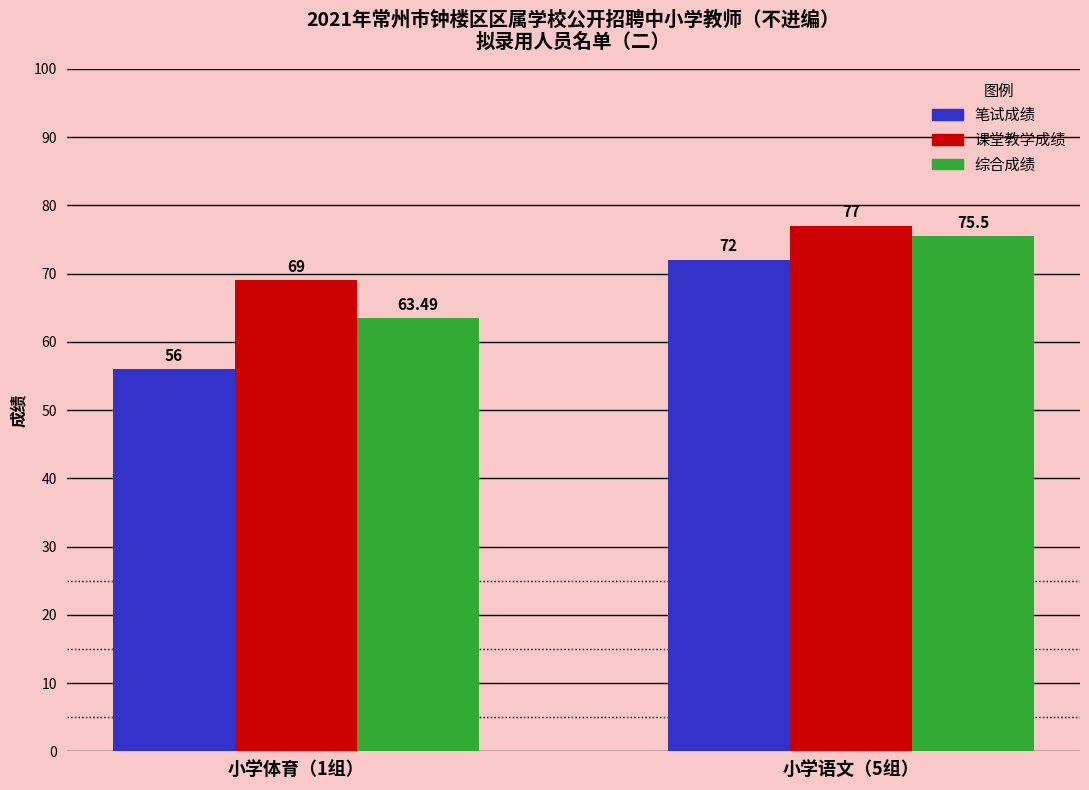

What is the value of the 笔试成绩 bar at the 2nd from the left?

72.0